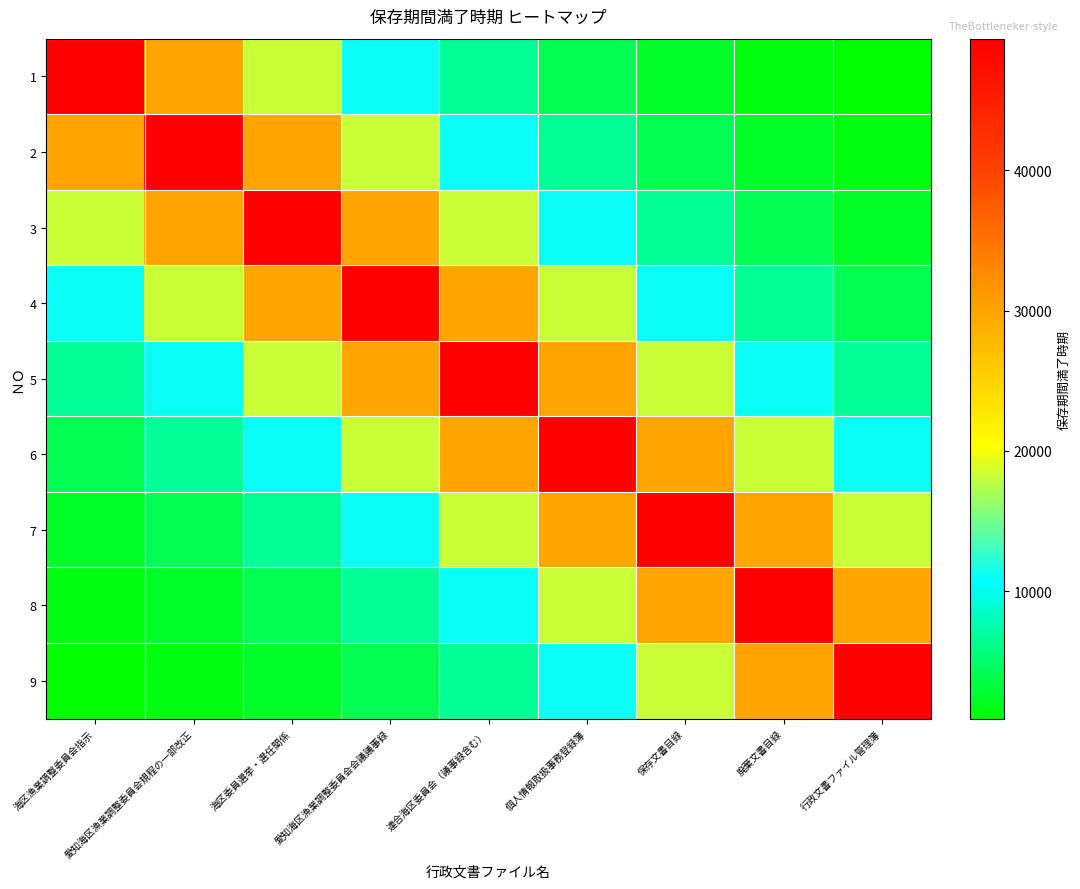

Reading left to right, transcribe all the data shown in this chart.

1: 海区漁業調整委員会指示=49399.0	愛知海区漁業調整委員会規程の一部改正=29962.0	海区委員選挙・選任関係=18172.9	愛知海区漁業調整委員会会議議事録=11022.4	連合海区委員会（議事録含む）=6685.4	個人情報取扱事務登録簿=4054.9	保存文書目録=2459.4	廃棄文書目録=1491.7	行政文書ファイル管理簿=904.8
2: 海区漁業調整委員会指示=29962.0	愛知海区漁業調整委員会規程の一部改正=49399.0	海区委員選挙・選任関係=29962.0	愛知海区漁業調整委員会会議議事録=18172.9	連合海区委員会（議事録含む）=11022.4	個人情報取扱事務登録簿=6685.4	保存文書目録=4054.9	廃棄文書目録=2459.4	行政文書ファイル管理簿=1491.7
3: 海区漁業調整委員会指示=18172.9	愛知海区漁業調整委員会規程の一部改正=29962.0	海区委員選挙・選任関係=49399.0	愛知海区漁業調整委員会会議議事録=29962.0	連合海区委員会（議事録含む）=18172.9	個人情報取扱事務登録簿=11022.4	保存文書目録=6685.4	廃棄文書目録=4054.9	行政文書ファイル管理簿=2459.4
4: 海区漁業調整委員会指示=11022.4	愛知海区漁業調整委員会規程の一部改正=18172.9	海区委員選挙・選任関係=29962.0	愛知海区漁業調整委員会会議議事録=49399.0	連合海区委員会（議事録含む）=29962.0	個人情報取扱事務登録簿=18172.9	保存文書目録=11022.4	廃棄文書目録=6685.4	行政文書ファイル管理簿=4054.9
5: 海区漁業調整委員会指示=6685.4	愛知海区漁業調整委員会規程の一部改正=11022.4	海区委員選挙・選任関係=18172.9	愛知海区漁業調整委員会会議議事録=29962.0	連合海区委員会（議事録含む）=49399.0	個人情報取扱事務登録簿=29962.0	保存文書目録=18172.9	廃棄文書目録=11022.4	行政文書ファイル管理簿=6685.4
6: 海区漁業調整委員会指示=4054.9	愛知海区漁業調整委員会規程の一部改正=6685.4	海区委員選挙・選任関係=11022.4	愛知海区漁業調整委員会会議議事録=18172.9	連合海区委員会（議事録含む）=29962.0	個人情報取扱事務登録簿=49399.0	保存文書目録=29962.0	廃棄文書目録=18172.9	行政文書ファイル管理簿=11022.4
7: 海区漁業調整委員会指示=2459.4	愛知海区漁業調整委員会規程の一部改正=4054.9	海区委員選挙・選任関係=6685.4	愛知海区漁業調整委員会会議議事録=11022.4	連合海区委員会（議事録含む）=18172.9	個人情報取扱事務登録簿=29962.0	保存文書目録=49399.0	廃棄文書目録=29962.0	行政文書ファイル管理簿=18172.9
8: 海区漁業調整委員会指示=1491.7	愛知海区漁業調整委員会規程の一部改正=2459.4	海区委員選挙・選任関係=4054.9	愛知海区漁業調整委員会会議議事録=6685.4	連合海区委員会（議事録含む）=11022.4	個人情報取扱事務登録簿=18172.9	保存文書目録=29962.0	廃棄文書目録=49399.0	行政文書ファイル管理簿=29962.0
9: 海区漁業調整委員会指示=904.8	愛知海区漁業調整委員会規程の一部改正=1491.7	海区委員選挙・選任関係=2459.4	愛知海区漁業調整委員会会議議事録=4054.9	連合海区委員会（議事録含む）=6685.4	個人情報取扱事務登録簿=11022.4	保存文書目録=18172.9	廃棄文書目録=29962.0	行政文書ファイル管理簿=49399.0